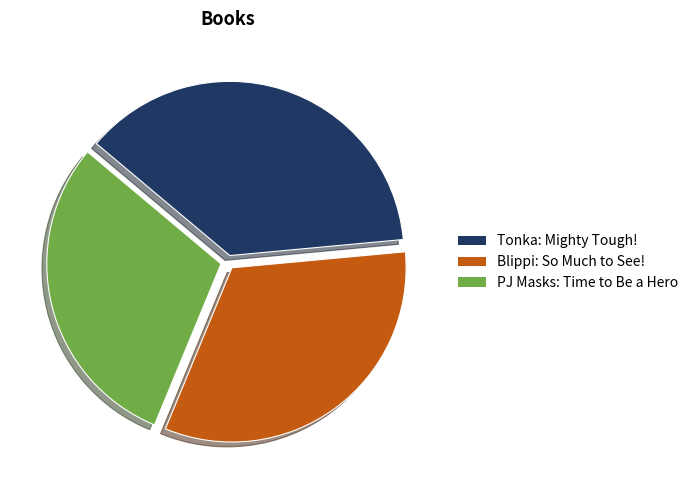

Does Tonka: Mighty Tough! represent more than half of the total?

No